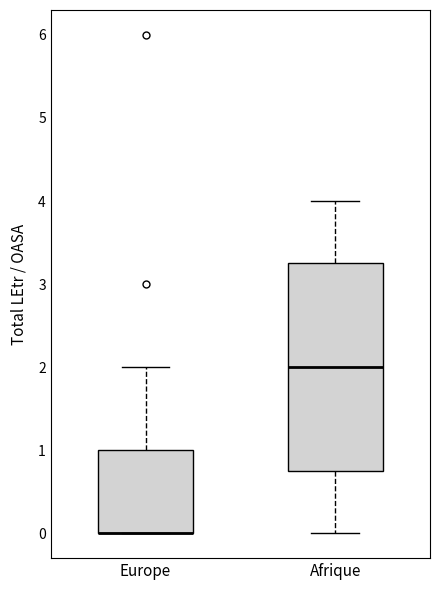

Reading left to right, read every box against the y-axis: the position of its median line, the range the box covers, and the ends of its whiskers. The values are not printed on the chart, so give them approximately, as read against the axis.

Europe: median 0.0 (drawn on the box's lower edge), box 0.0 to 1.0, whiskers 0.0 to 2.0
Afrique: median 2.0, box 0.8 to 3.3, whiskers 0.0 to 4.0